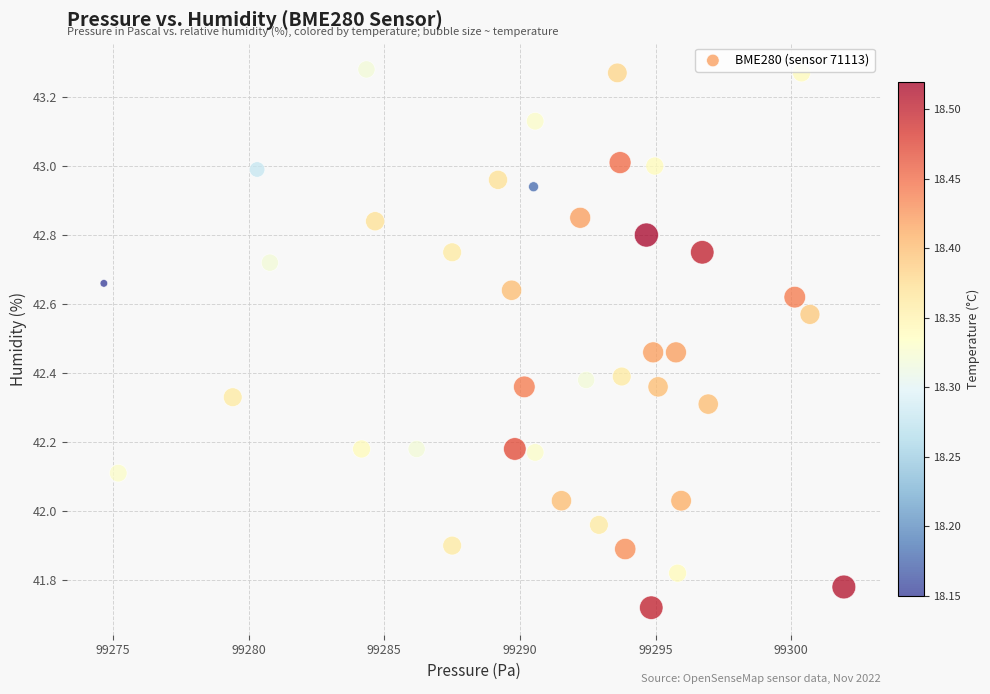

What is the range of Y values (max minus min)?

1.6